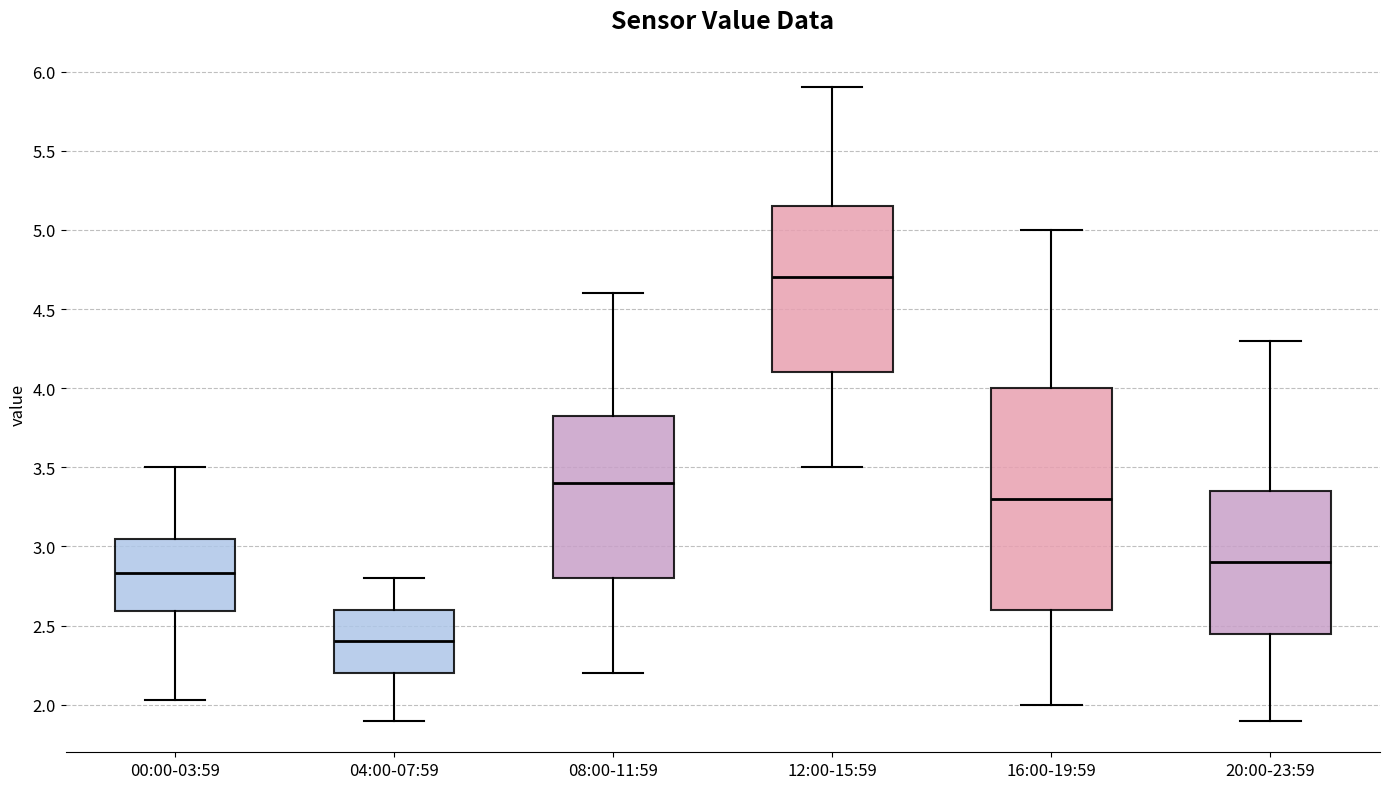

Which box has the lowest median line?

04:00-07:59